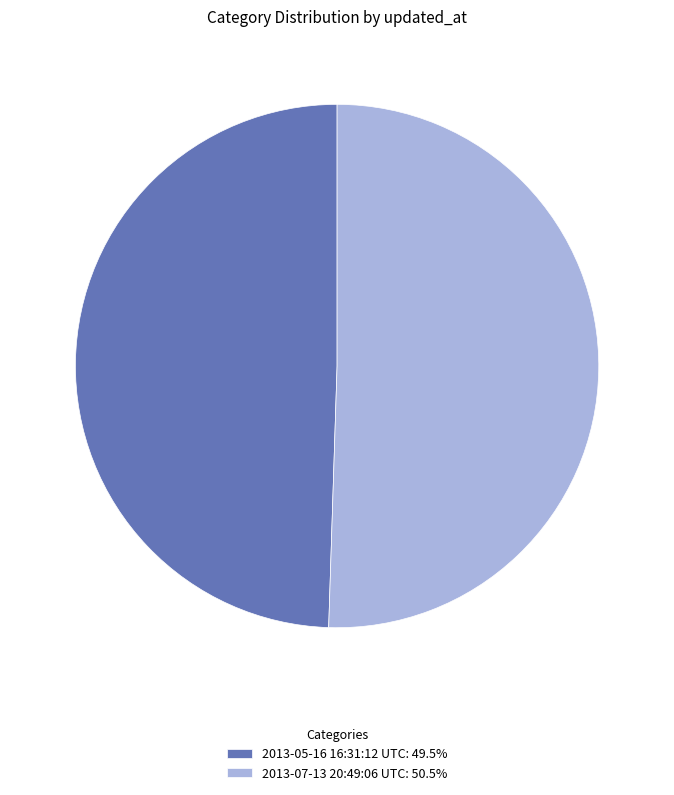

Approximately how many times larger is the value at 2013-07-13 20:49:06 UTC compared to 2013-05-16 16:31:12 UTC?

1.0